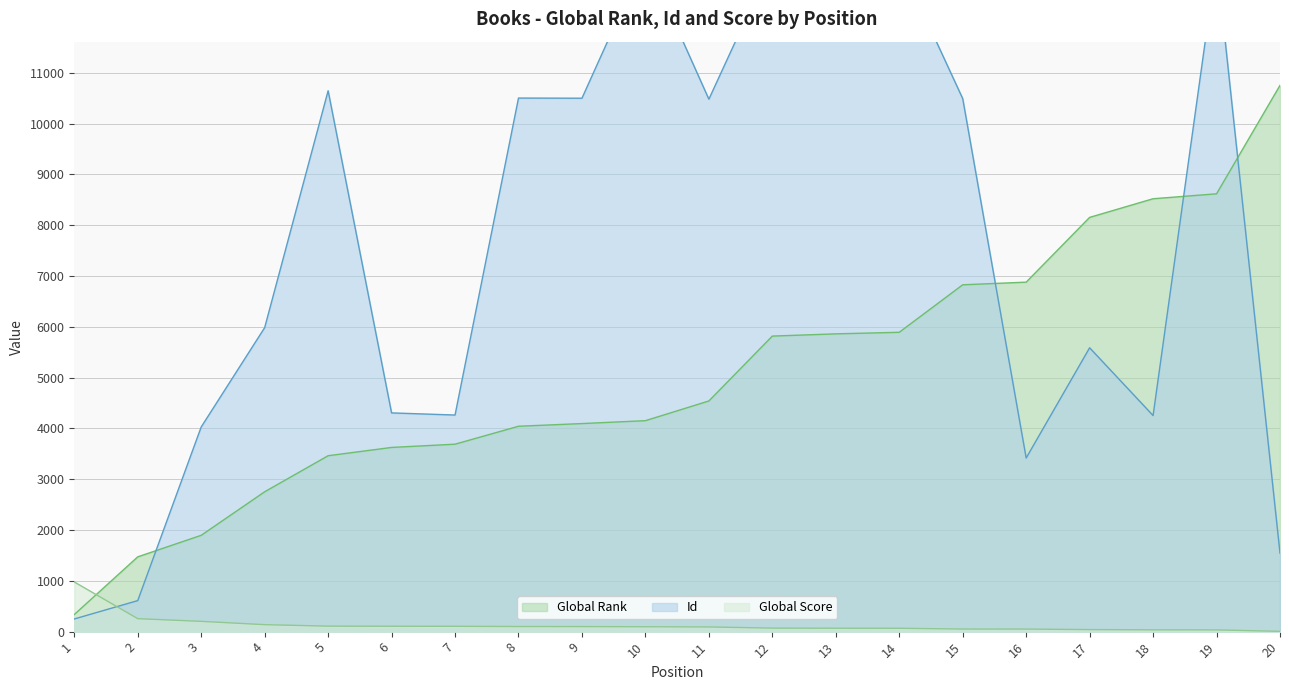

What is the value of the Id point at the 9th from the left?

10501